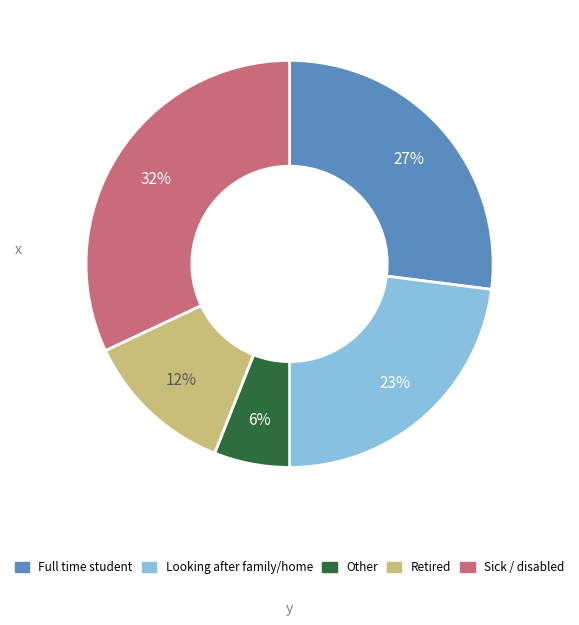

Which slice is the largest?

Sick / disabled